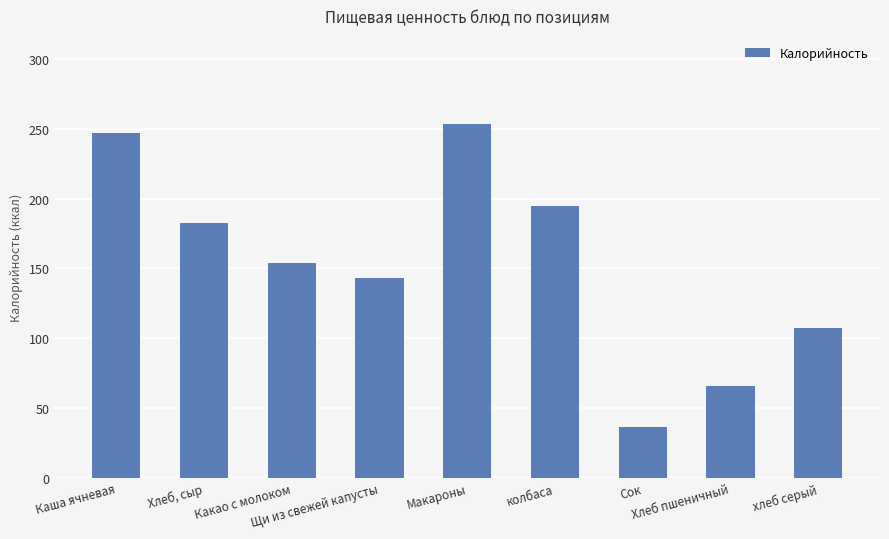

The value at хлеб серый is 192.5. True or false?

False